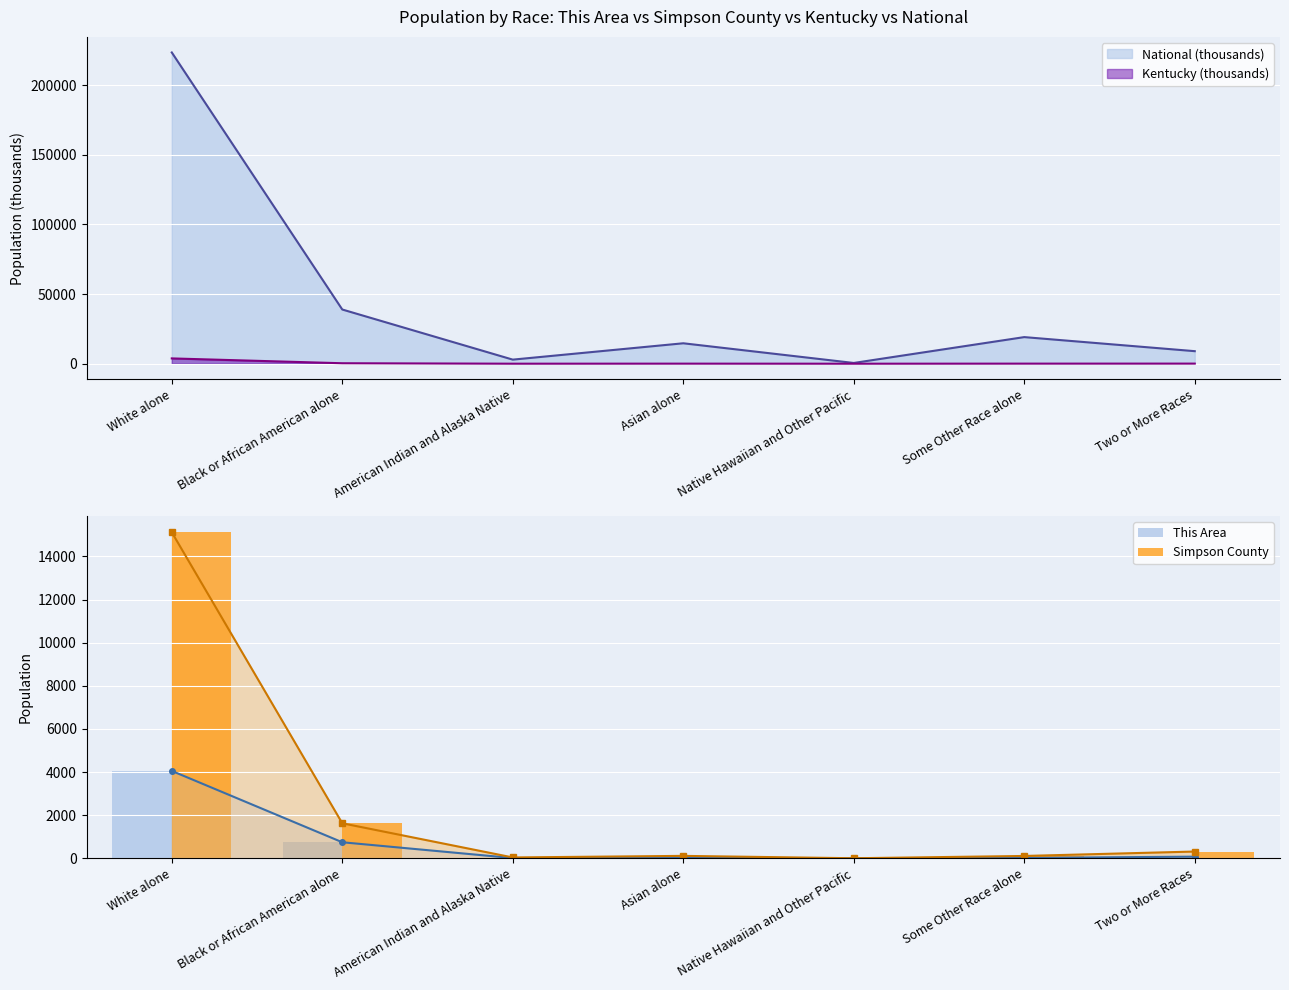

Which series has the largest total across all categories?

Simpson County